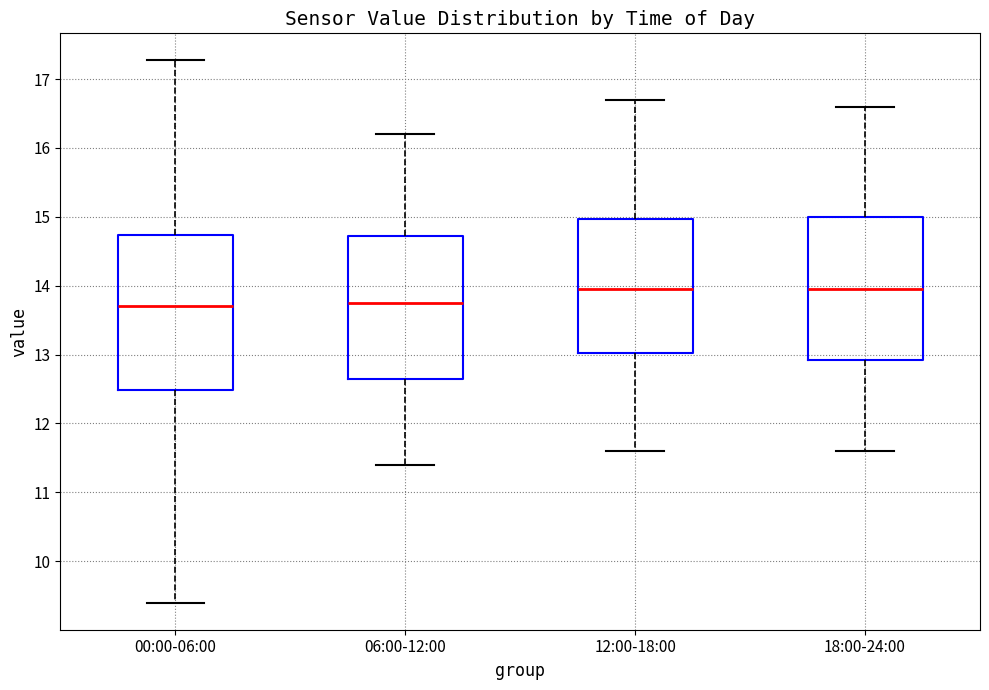

Where does the upper whisker of the box for 18:00-24:00 end on the y-axis? The values are not printed on the chart, so give them approximately, as read against the axis.

16.6